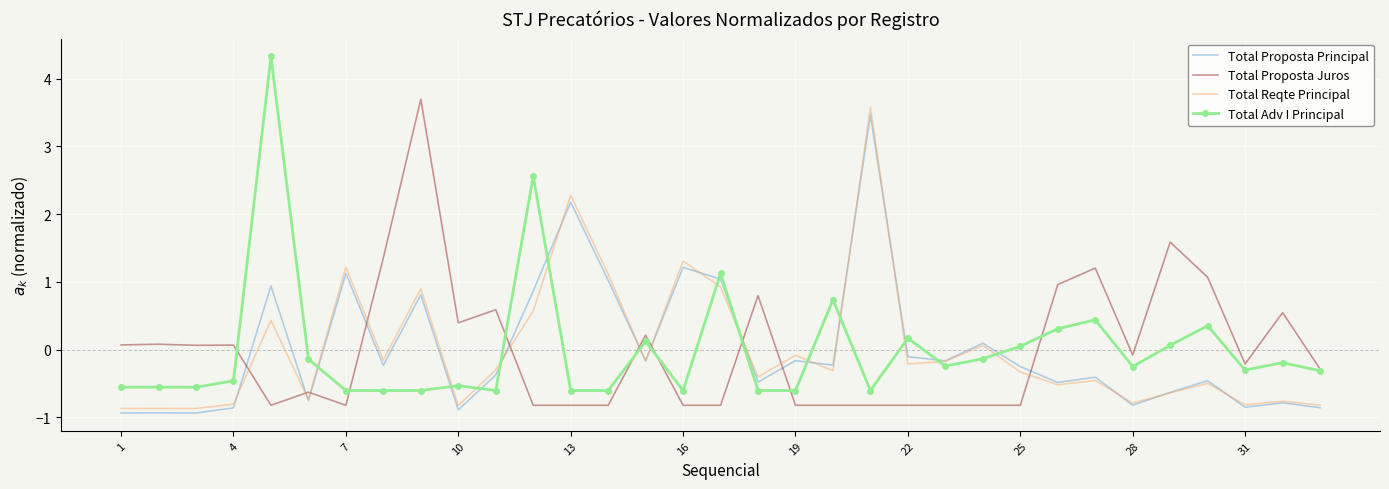

What is the smallest value displayed?

-0.9